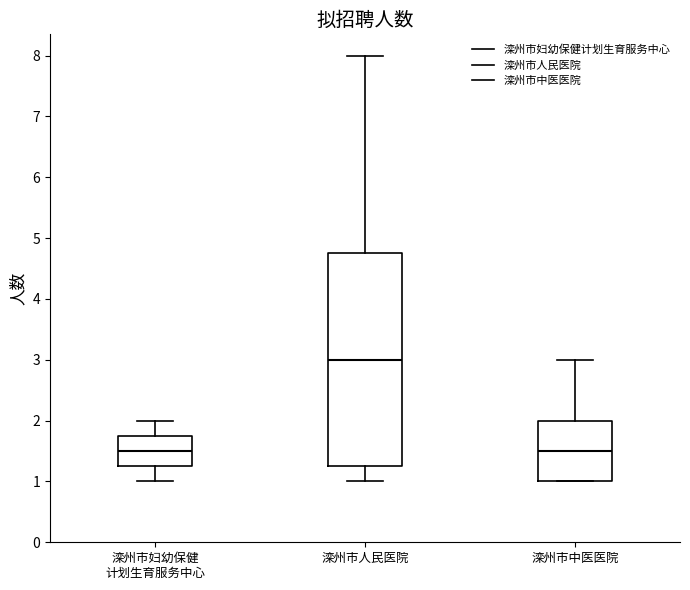

Where does the lower whisker of the box for 滦州市妇幼保健 计划生育服务中心 end on the y-axis? The values are not printed on the chart, so give them approximately, as read against the axis.

1.0